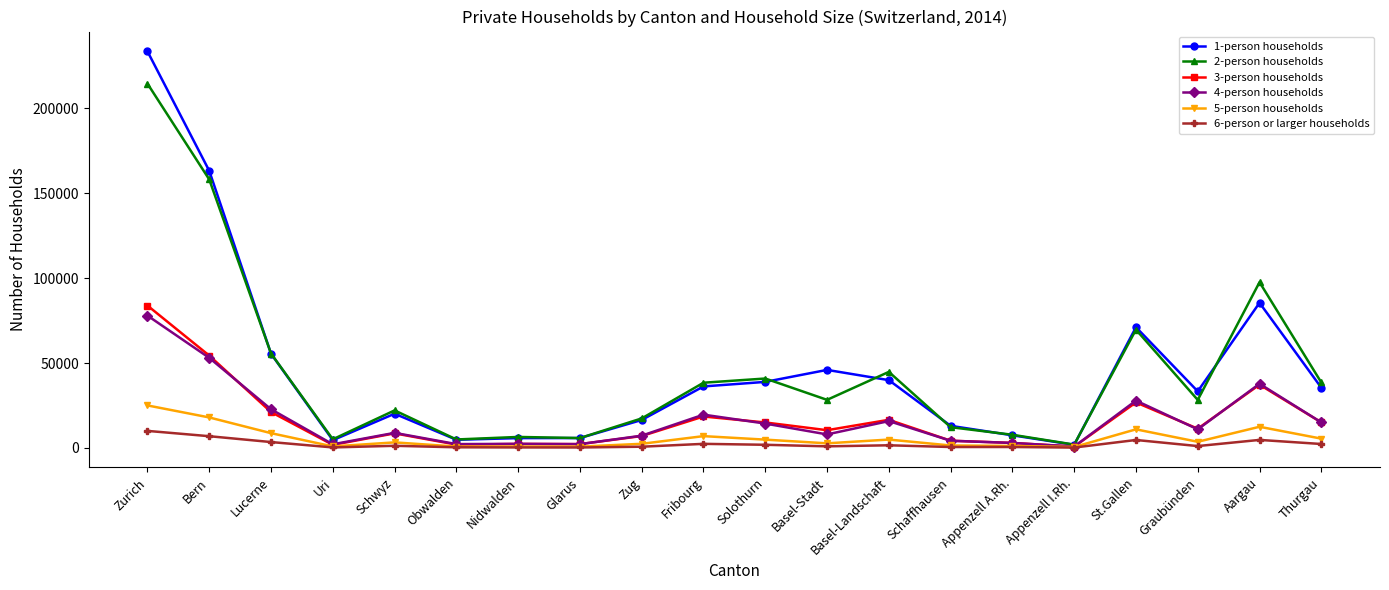

Which series has the largest range (max minus min)?

1-person households